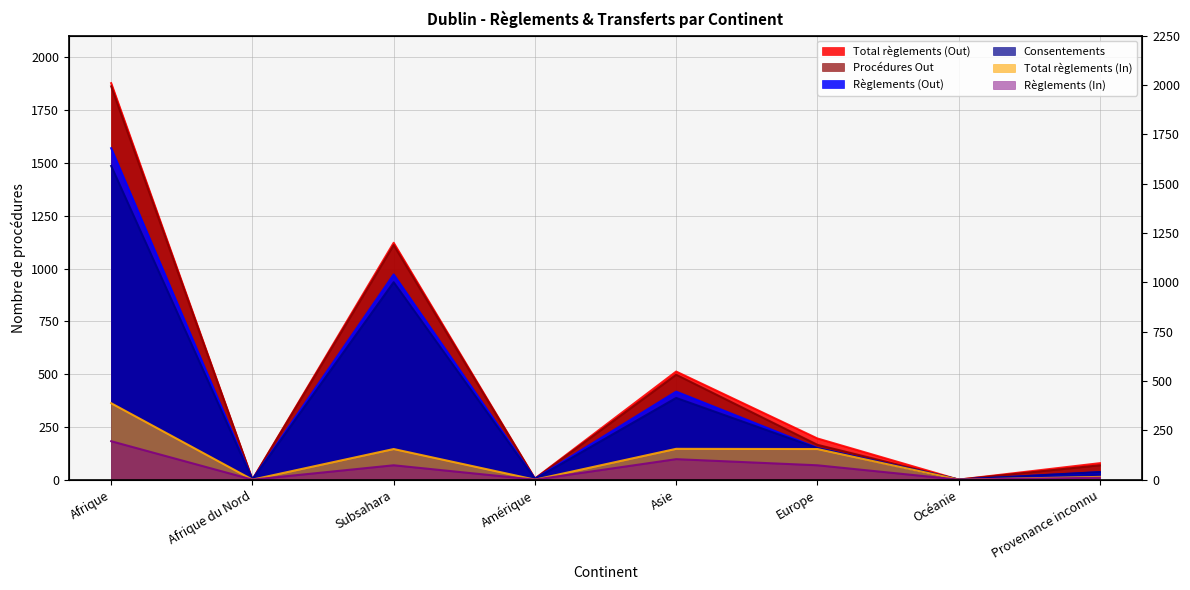

What is the difference between the maximum and minimum values in the Règlements (Out) series?

1570